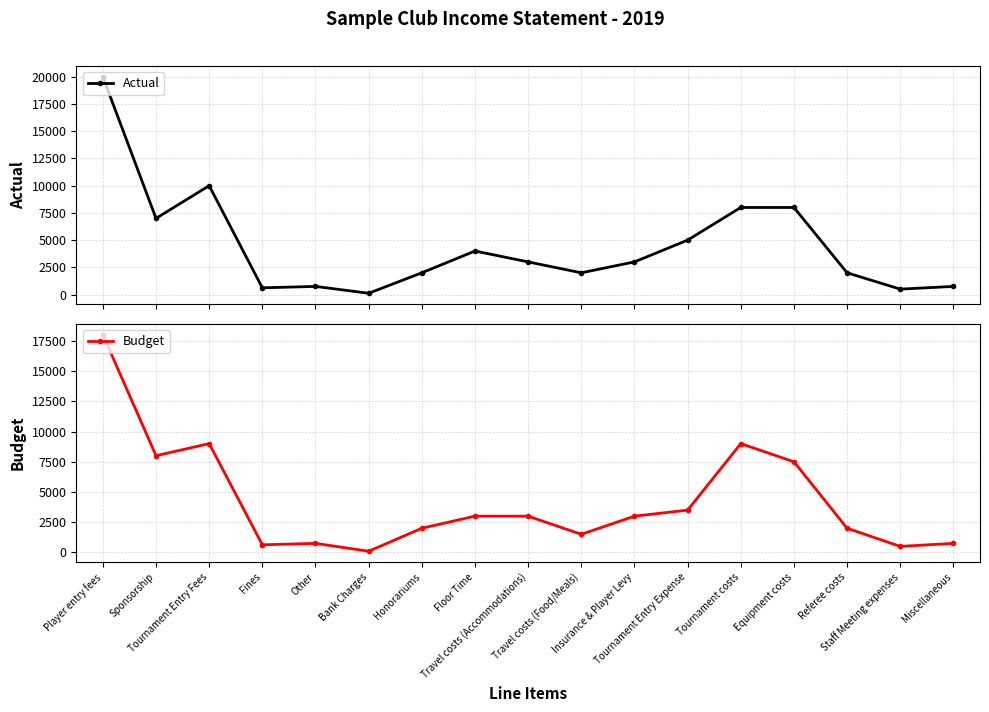

How many distinct data groups are displayed?

2